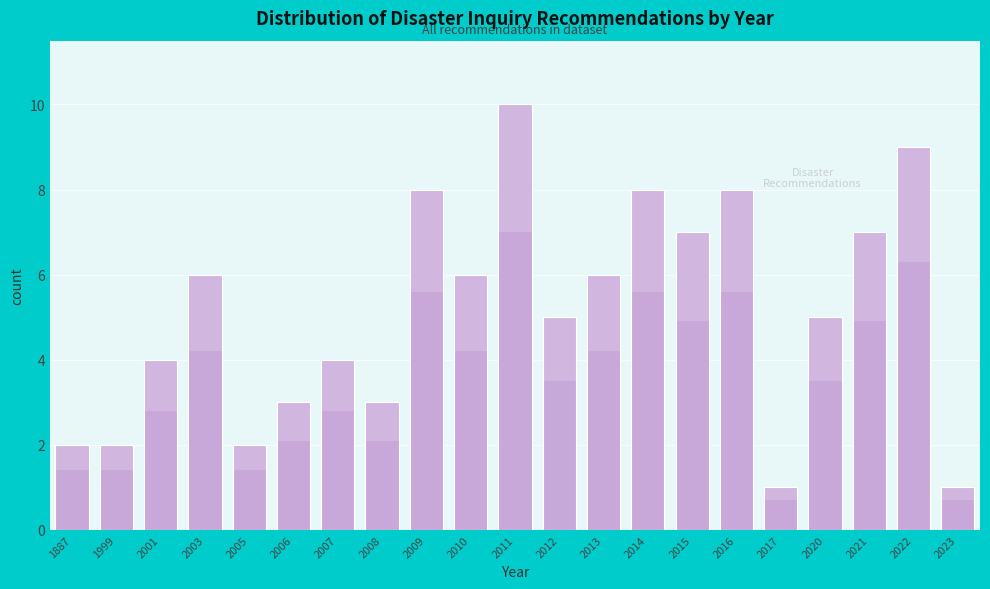

Reading left to right, extract all data points from this chart.

2	2	4	6	2	3	4	3	8	6	10	5	6	8	7	8	1	5	7	9	1